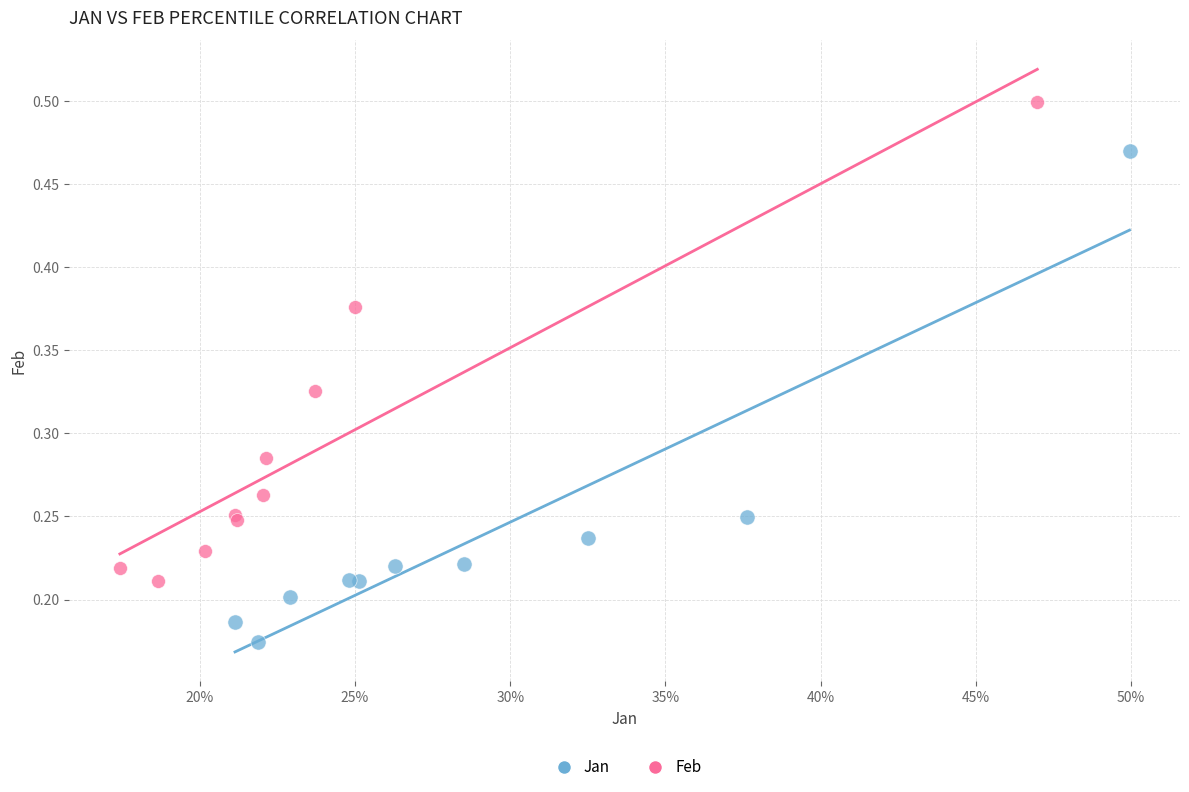

Which series has the widest spread of Y values?

Jan